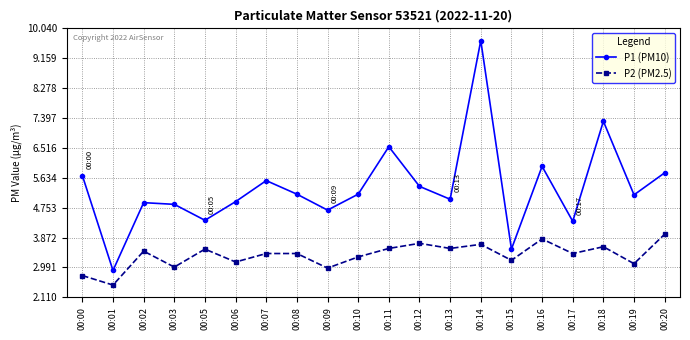

What is the value of the P1 (PM10) point at the 12th from the left?

5.4